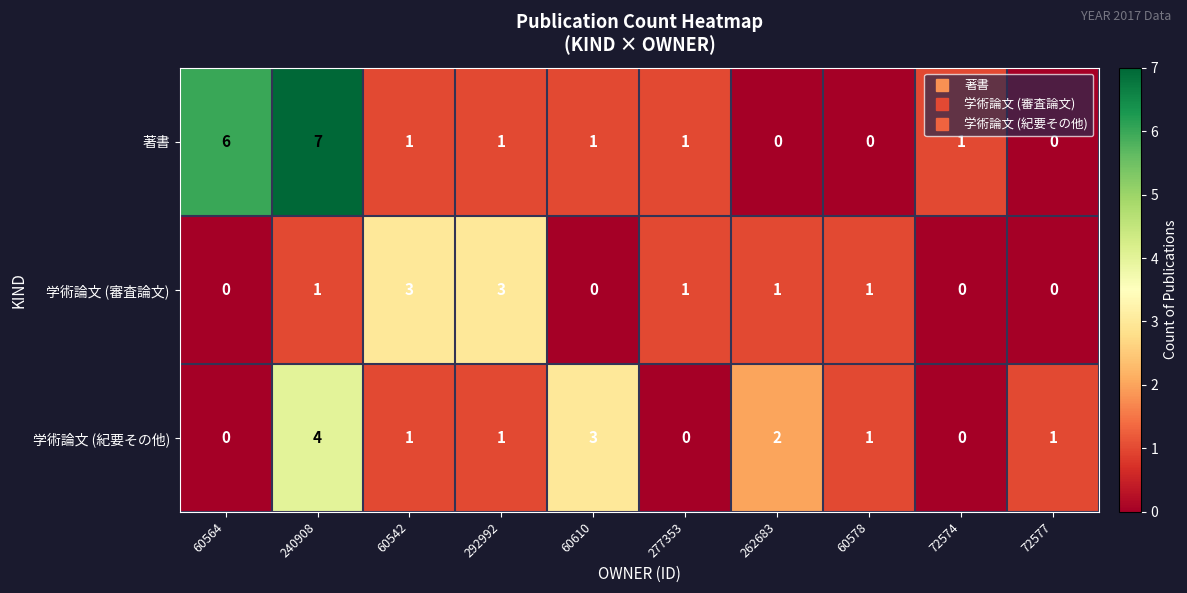

Reading left to right, transcribe all the data shown in this chart.

著書: 60564=6	240908=7	60542=1	292992=1	60610=1	277353=1	262683=0	60578=0	72574=1	72577=0
学術論文 (審査論文): 60564=0	240908=1	60542=3	292992=3	60610=0	277353=1	262683=1	60578=1	72574=0	72577=0
学術論文 (紀要その他): 60564=0	240908=4	60542=1	292992=1	60610=3	277353=0	262683=2	60578=1	72574=0	72577=1